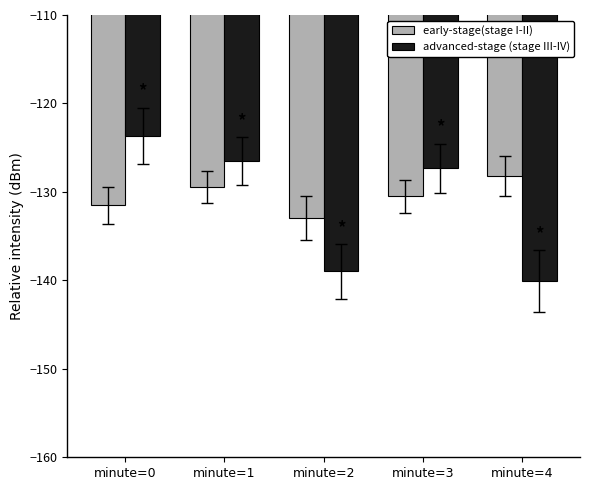

Rank the categories by advanced-stage (stage III-IV) value from lowest to highest.

minute=4, minute=2, minute=3, minute=1, minute=0